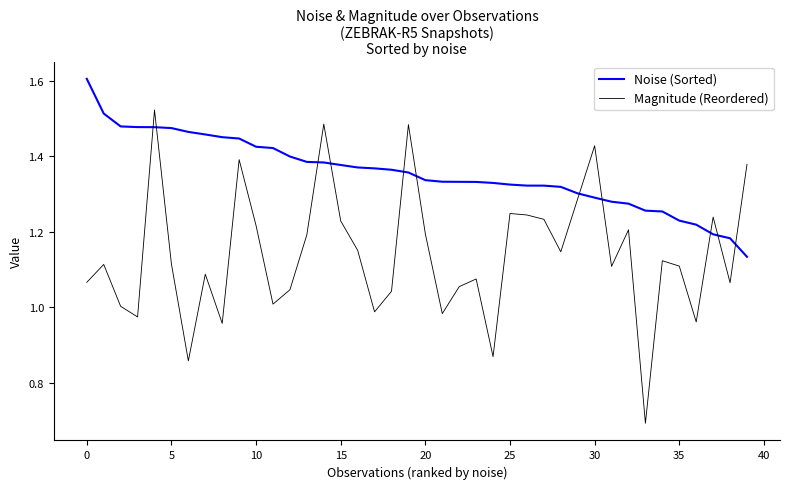

In Magnitude (Reordered), how many points are lower than both neighbors (excluding endpoints)?

12